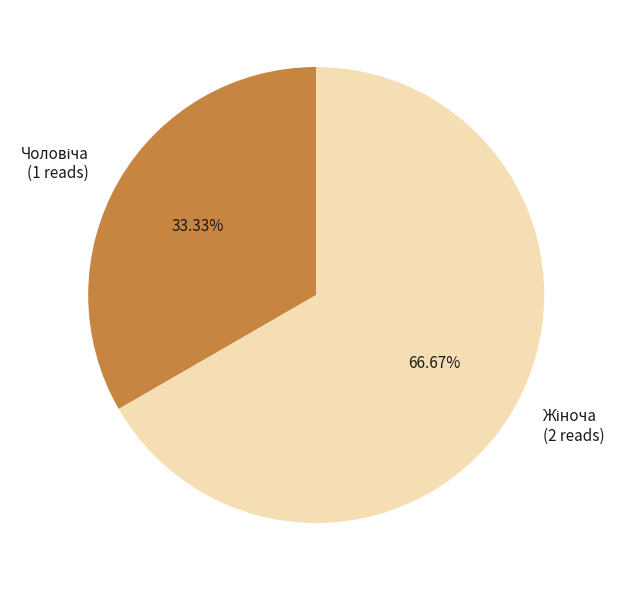

Does any single category account for the majority?

Yes